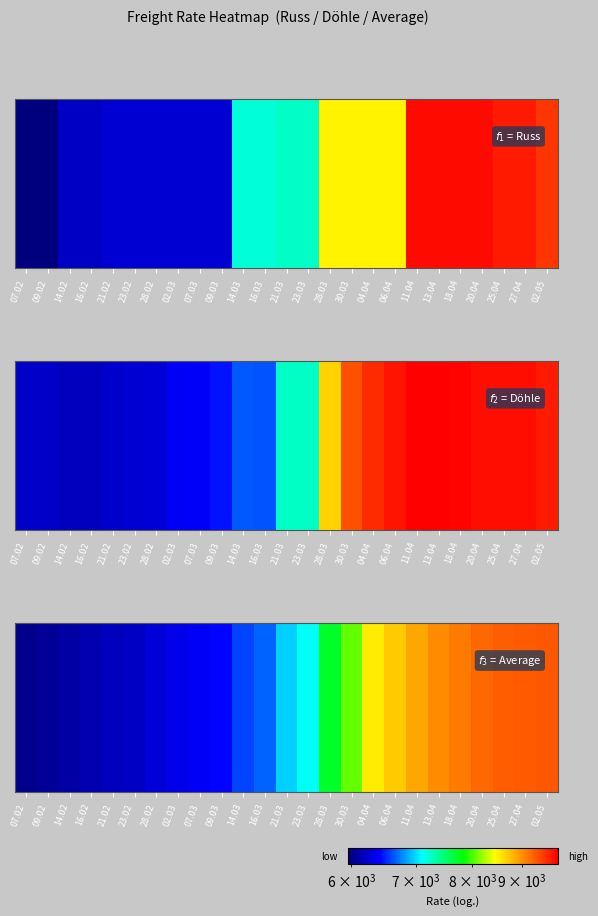

List the labels in order of value, largest first.

02.05, 27.04, 25.04, 20.04, 18.04, 13.04, 11.04, 06.04, 04.04, 30.03, 28.03, 23.03, 21.03, 16.03, 14.03, 09.03, 07.03, 02.03, 28.02, 23.02, 21.02, 16.02, 14.02, 09.02, 07.02